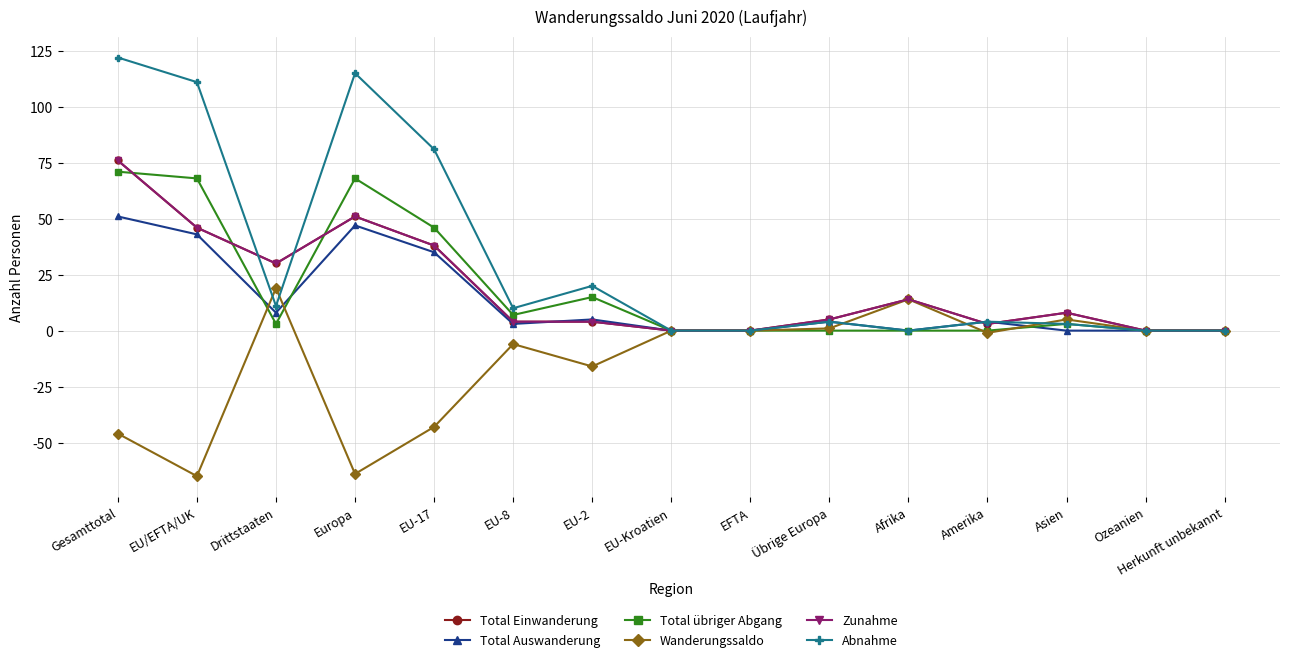

What is the highest value of the Abnahme series?

122